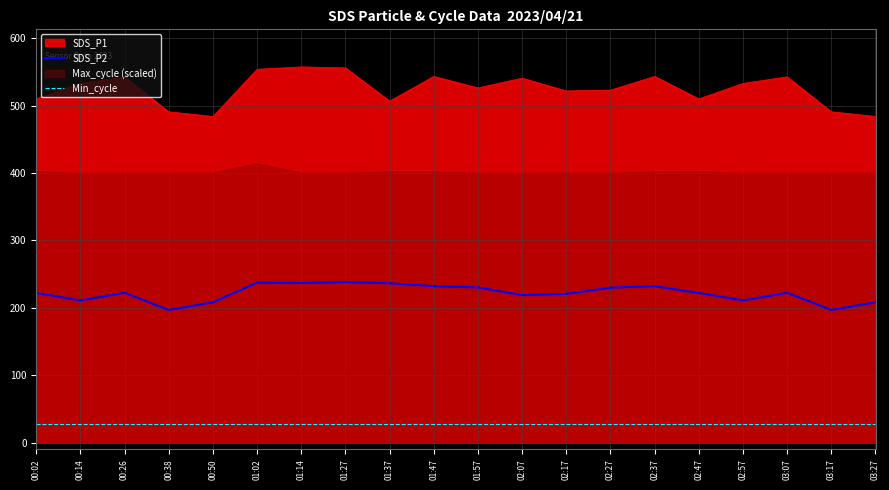

What is the sum of all Min_cycle values?

560.0